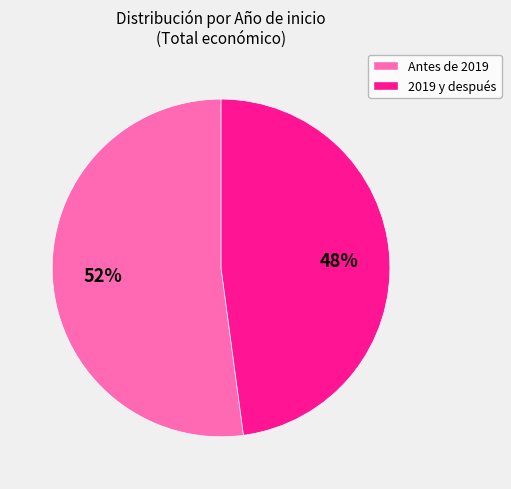

How many segments does this pie chart have?

2